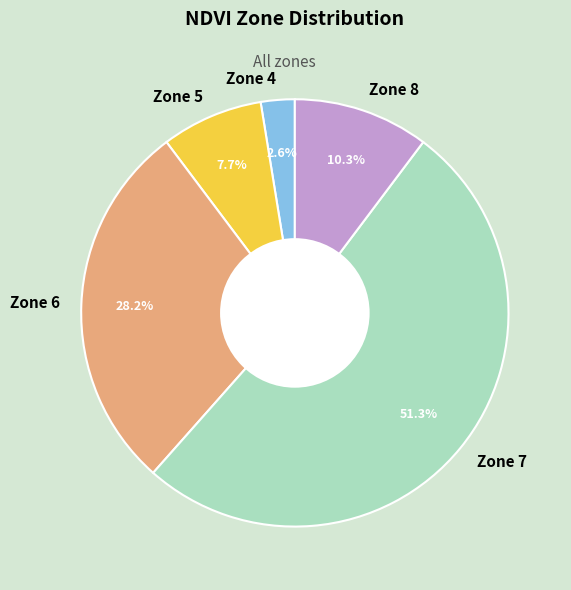

What is the smallest slice in the pie chart?

Zone 4